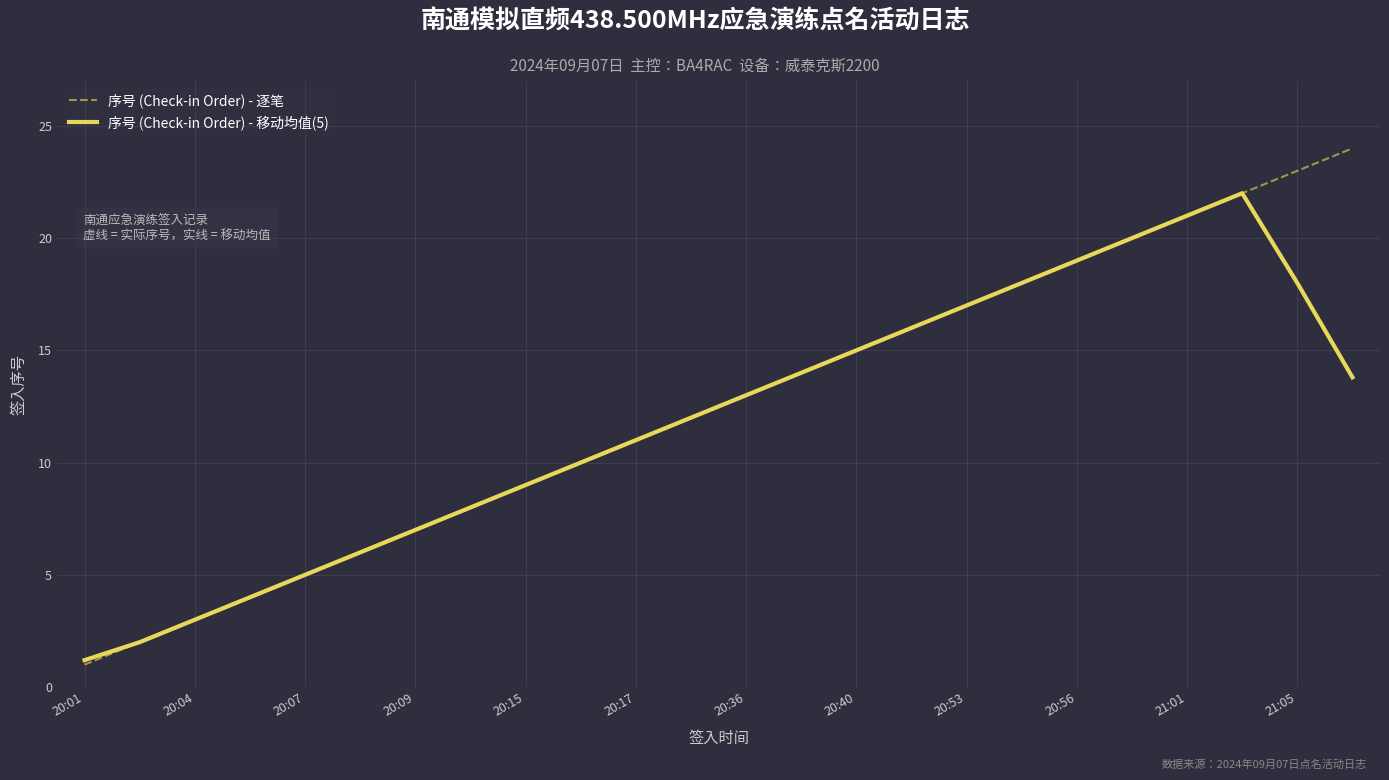

Does the chart display data point markers on the line(s)?

No